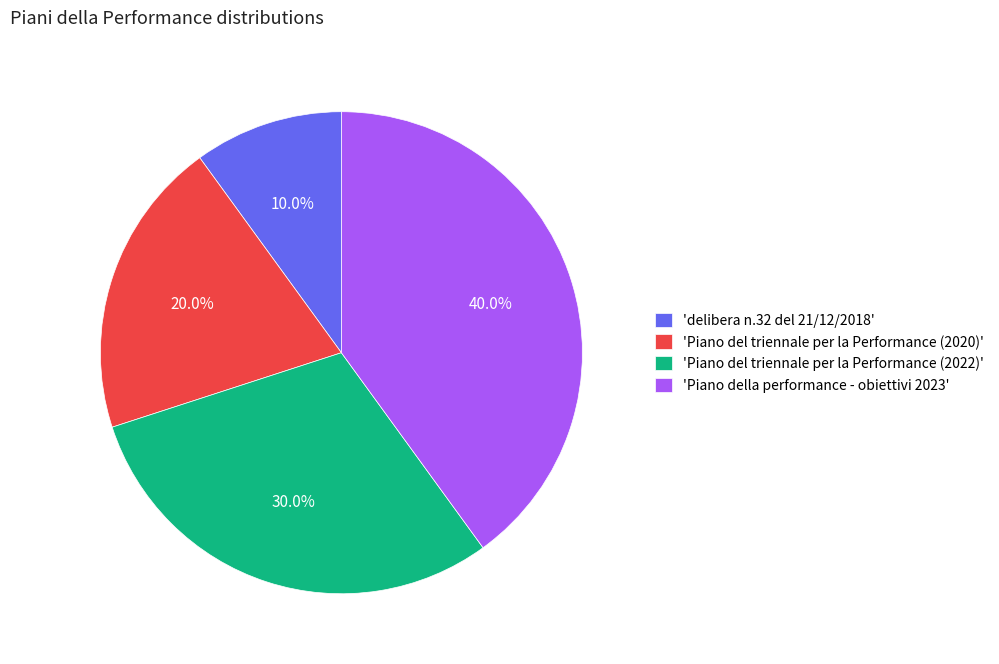

Does any single category account for the majority?

No